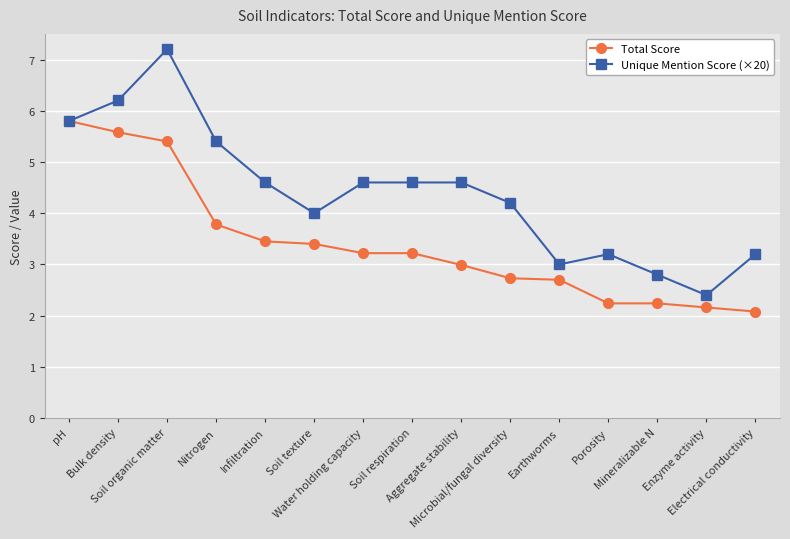

Is it true that Unique Mention Score (×20) equals 9.5 at Bulk density?

False